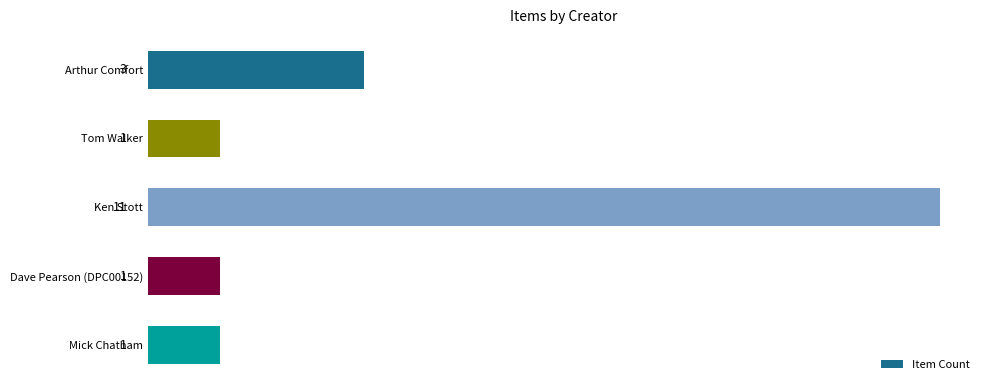

At which label is the value closest to 6?

Arthur Comfort